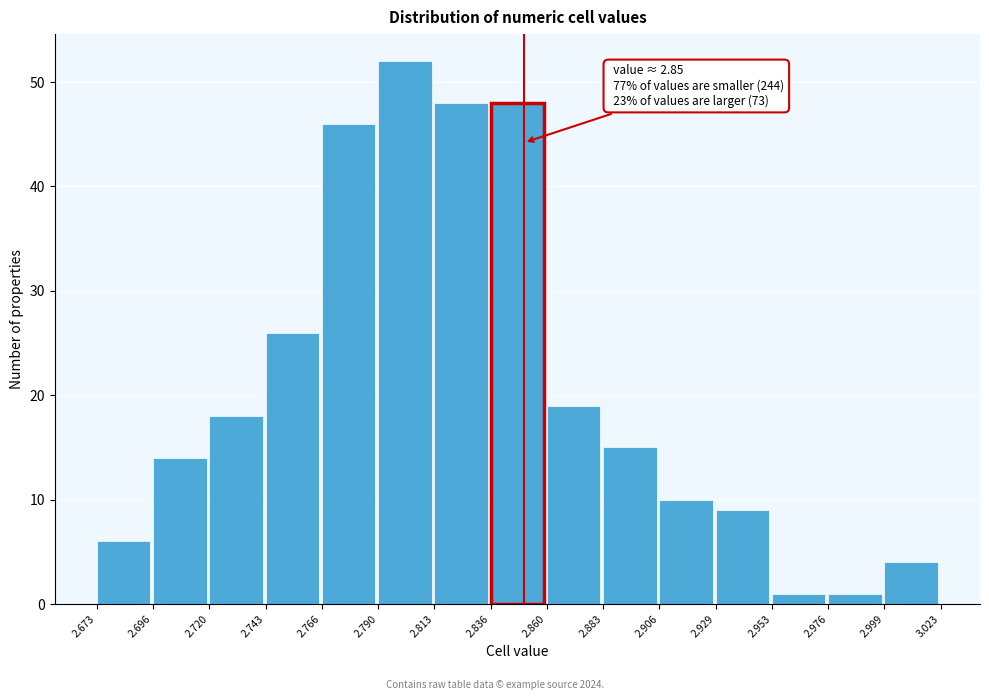

Over which range of the x-axis is the bar tallest?

2.790 to 2.813